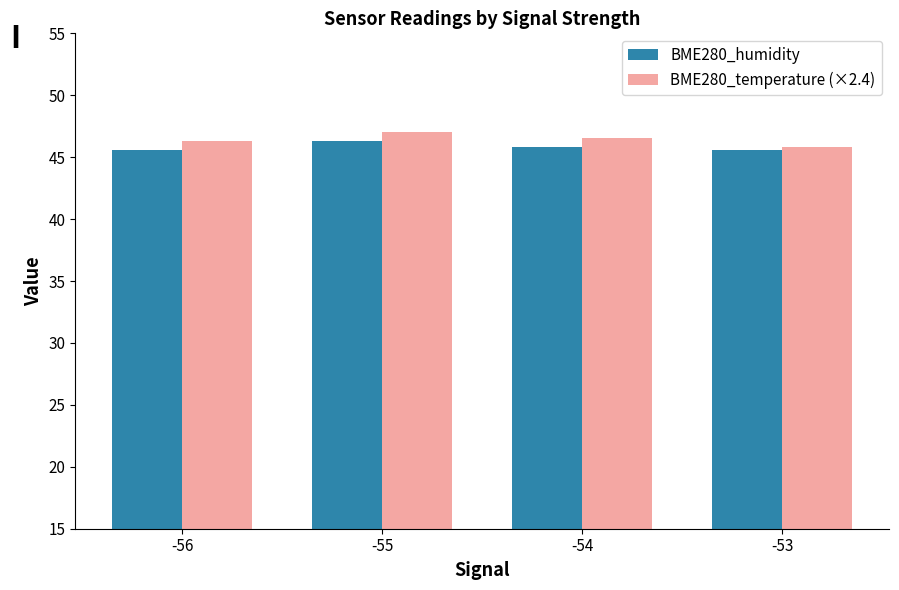

Is the value of BME280_humidity at -53 greater than the value of BME280_temperature (×2.4) at -55?

No